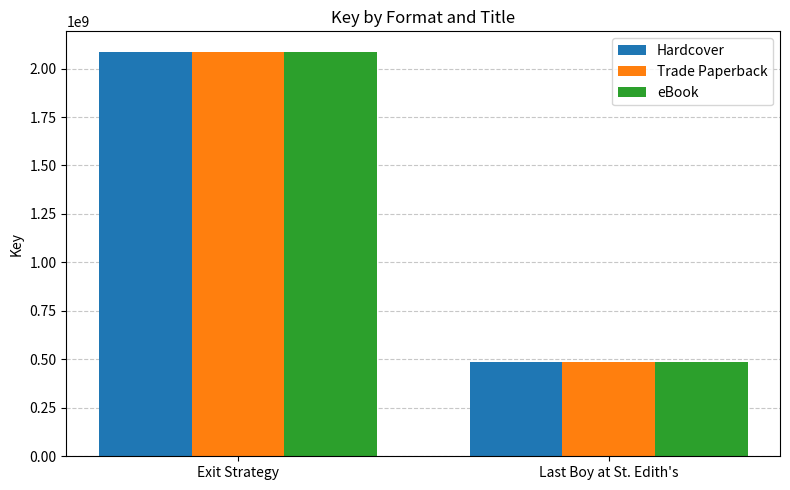

What position from the right is Exit Strategy?

2